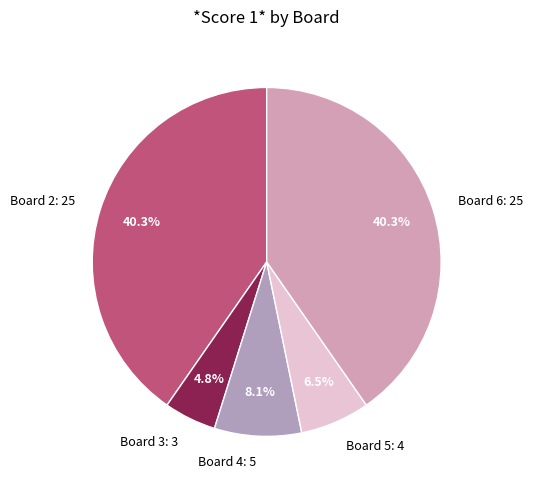

Does Board 3: 3 represent more than half of the total?

No